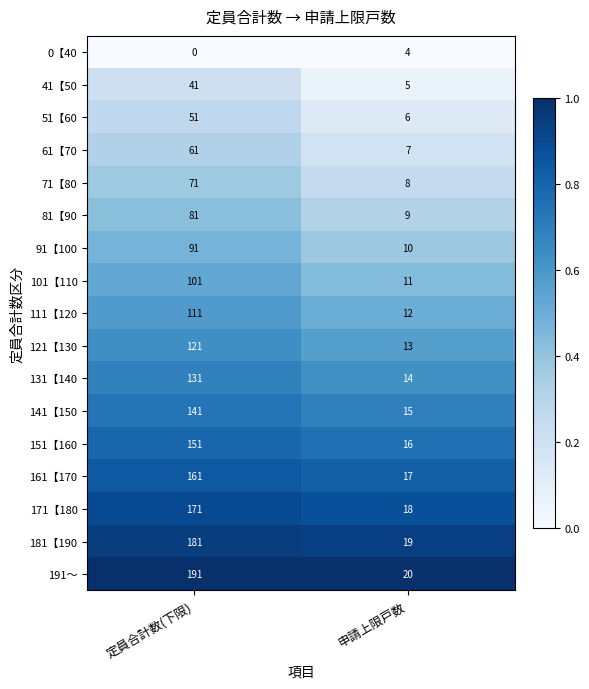

What is the total value across all series at 定員合計数(下限)?

1856